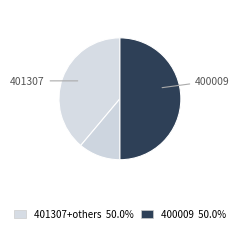

Count the number of slices in the pie.

3